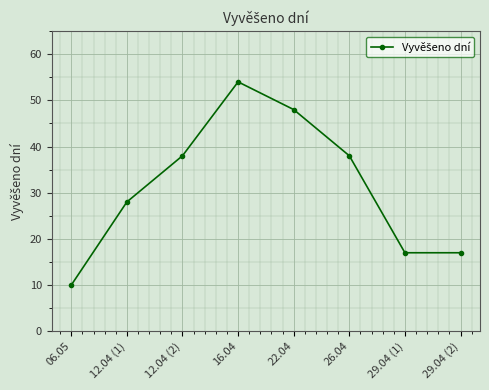

What position from the right is 12.04 (2)?

6